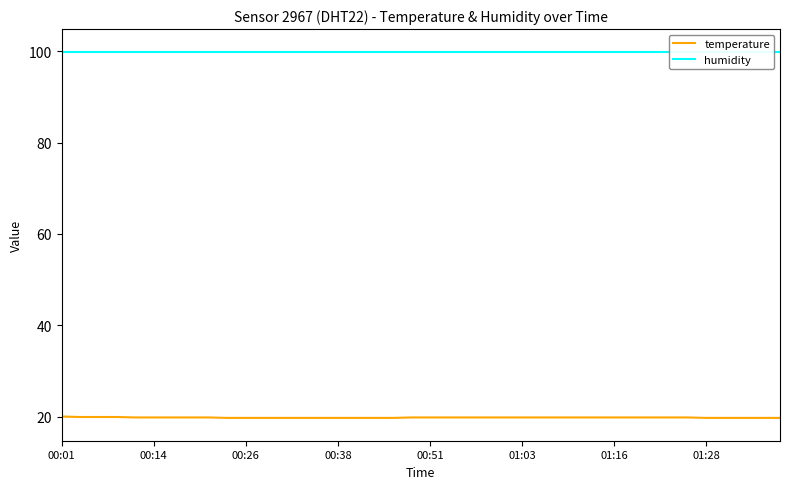

At which label is humidity closest to 99?

00:01